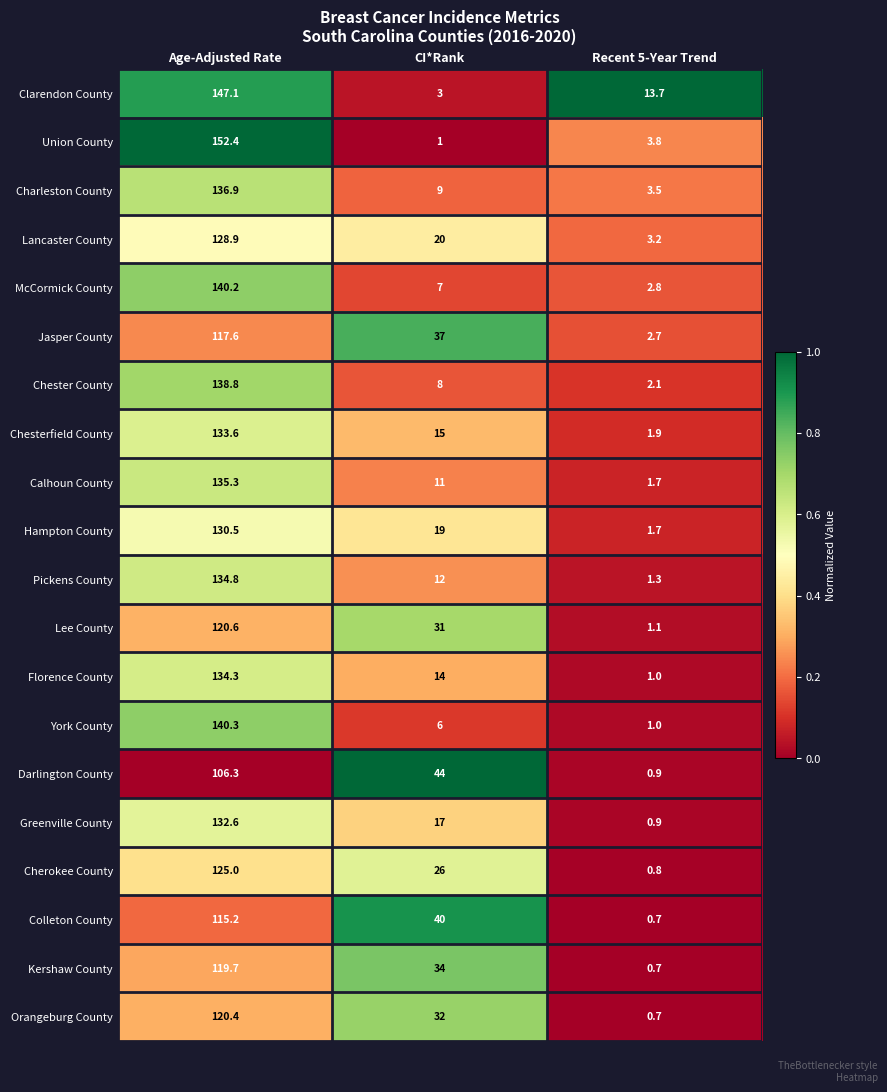

Where does the Orangeburg County series first go above 32?

Age-Adjusted Rate